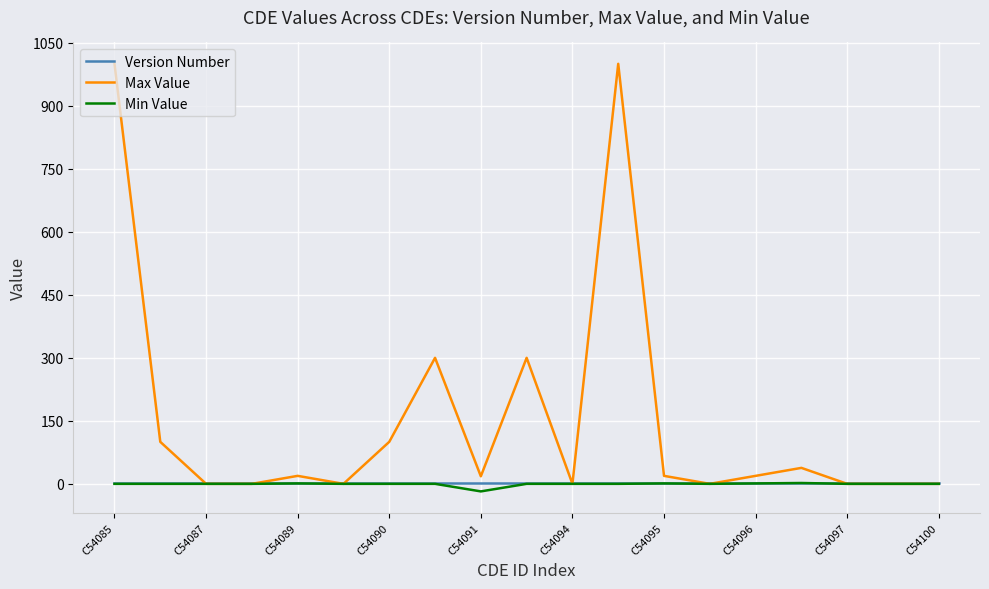

What is the maximum value shown in the chart?

1000